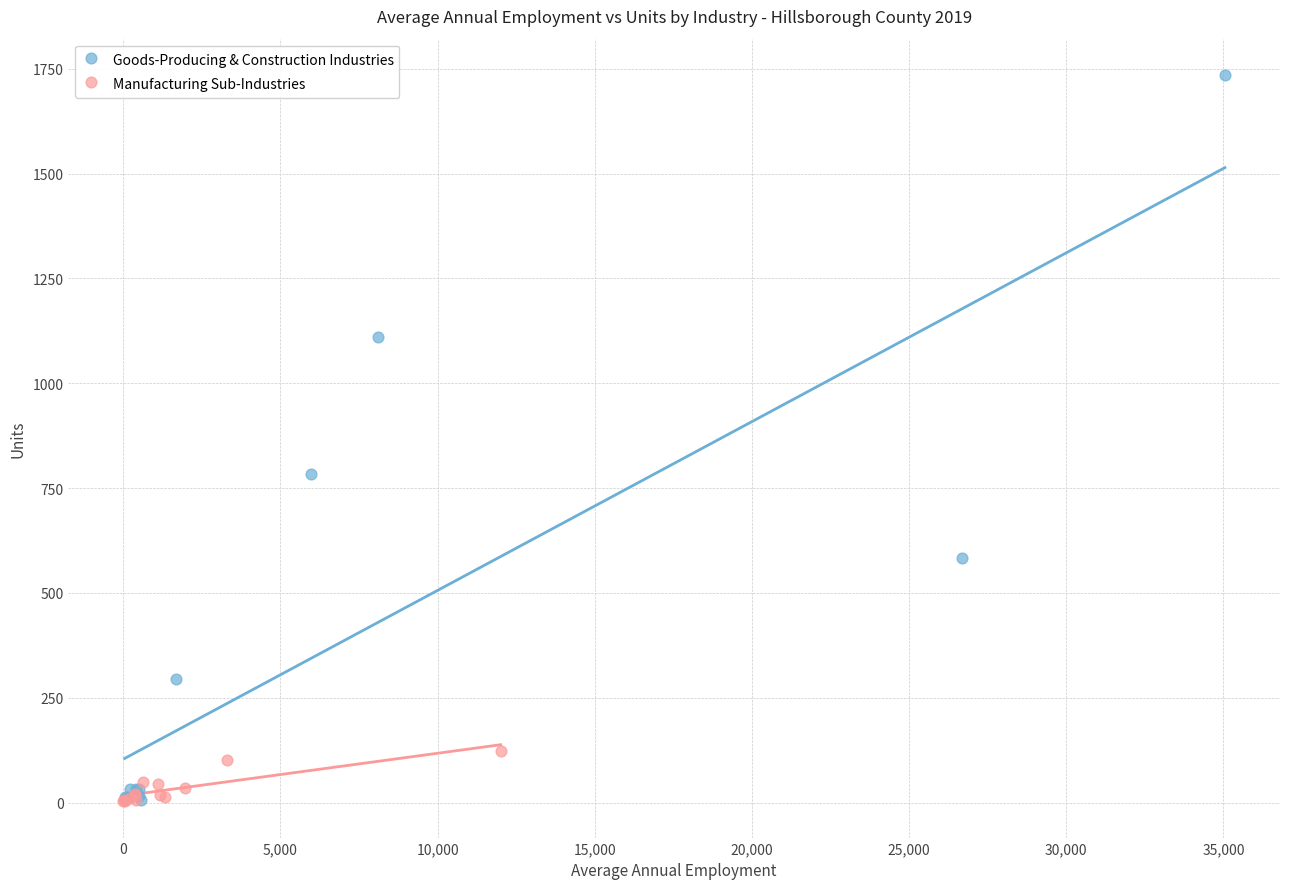

Which series has the largest Y range (max minus min)?

Goods-Producing & Construction Industries